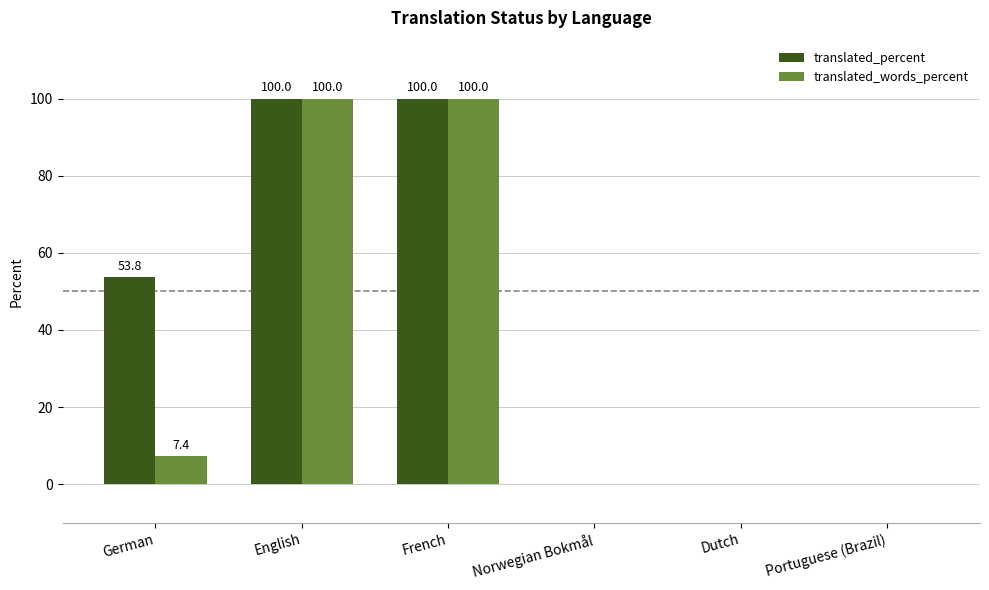

Is it true that translated_percent equals 53.8 at German?

True